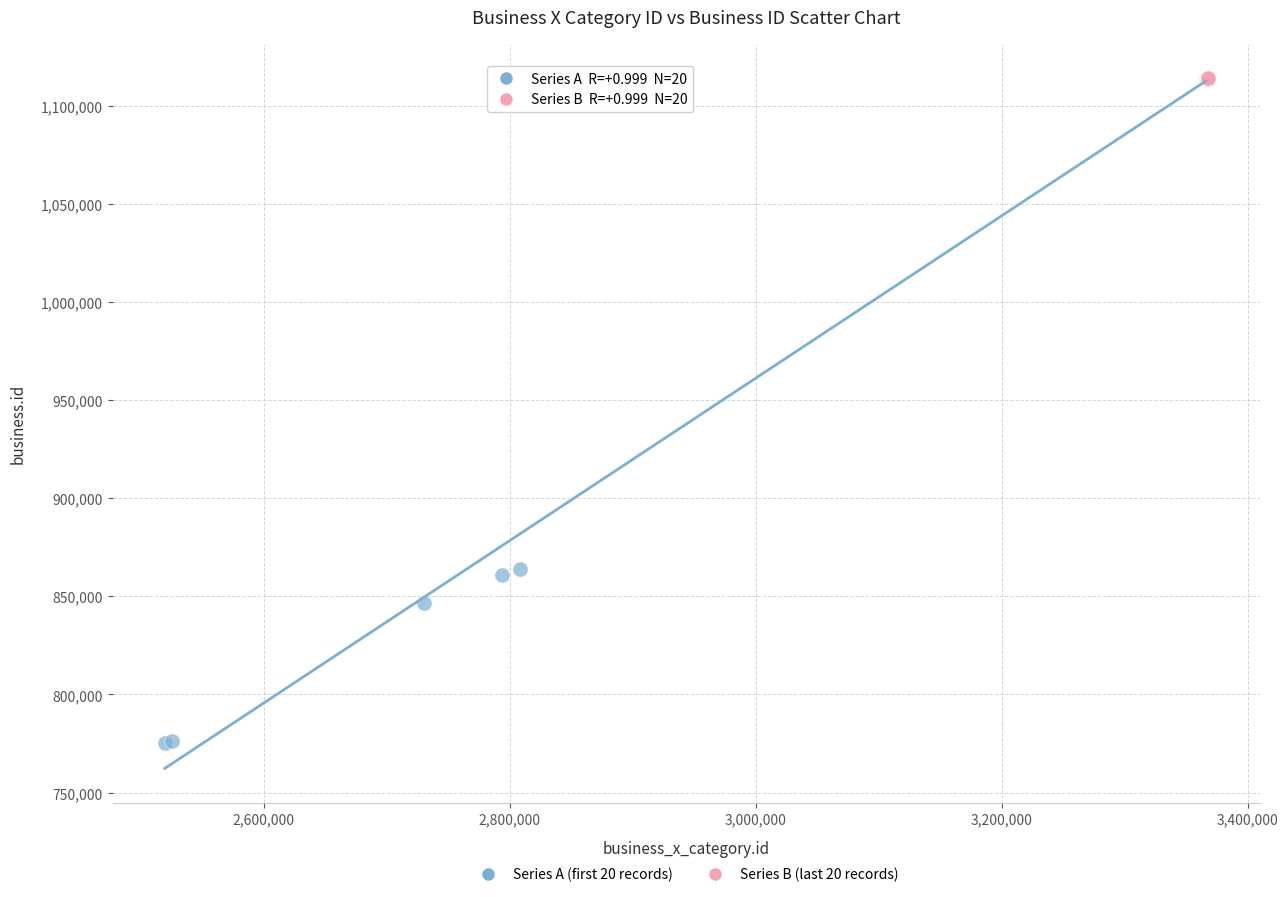

Which series has the largest Y range (max minus min)?

Series A (first 20 records)